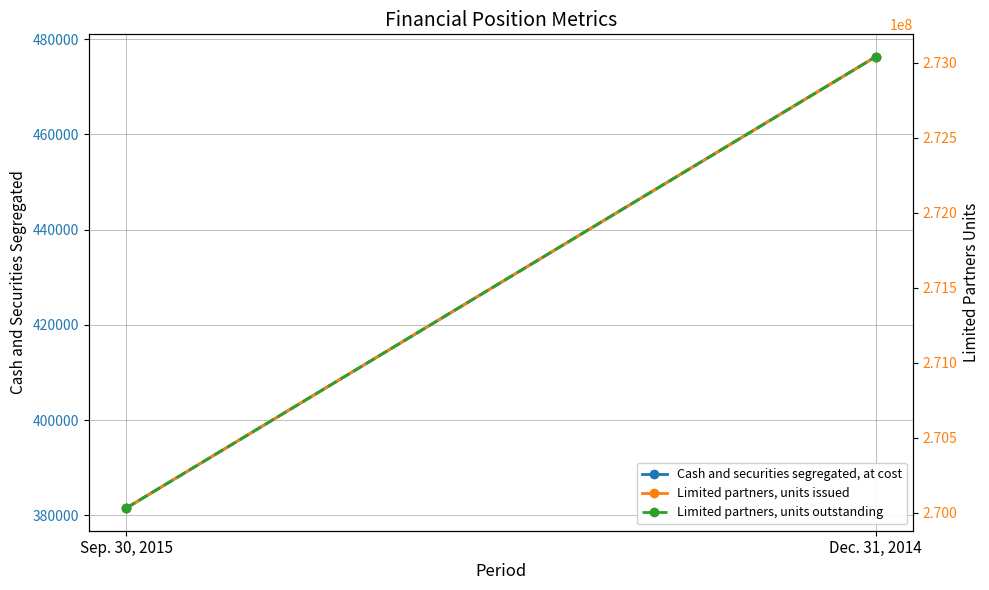

Read the Limited partners, units outstanding value at Dec. 31, 2014, to the nearest 50.

273040450